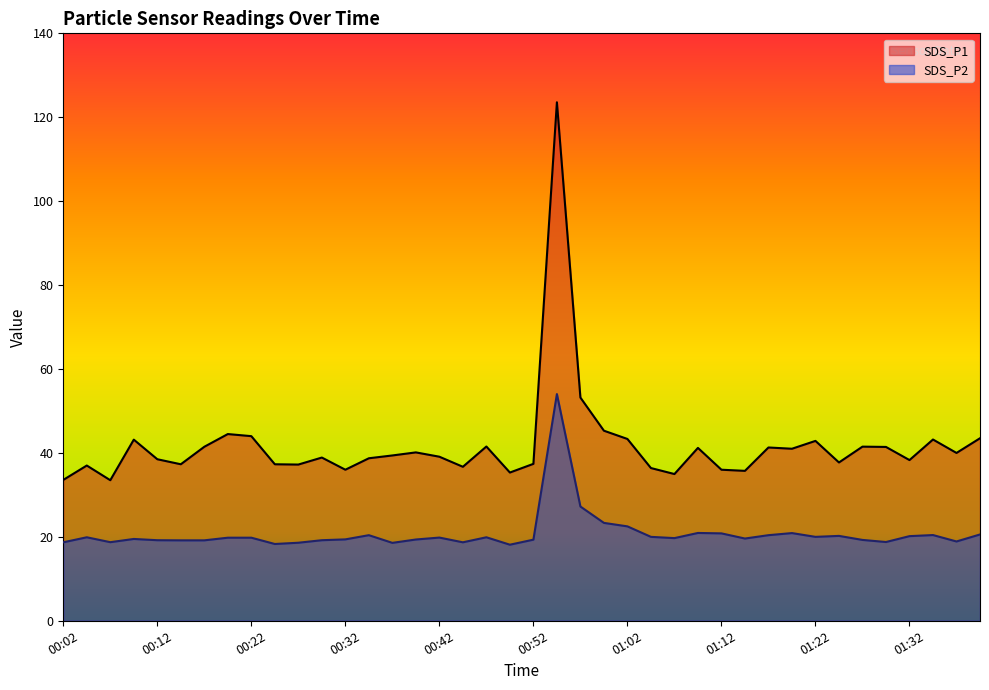

In SDS_P1, how many points are higher than both neighbors (excluding endpoints)?

12